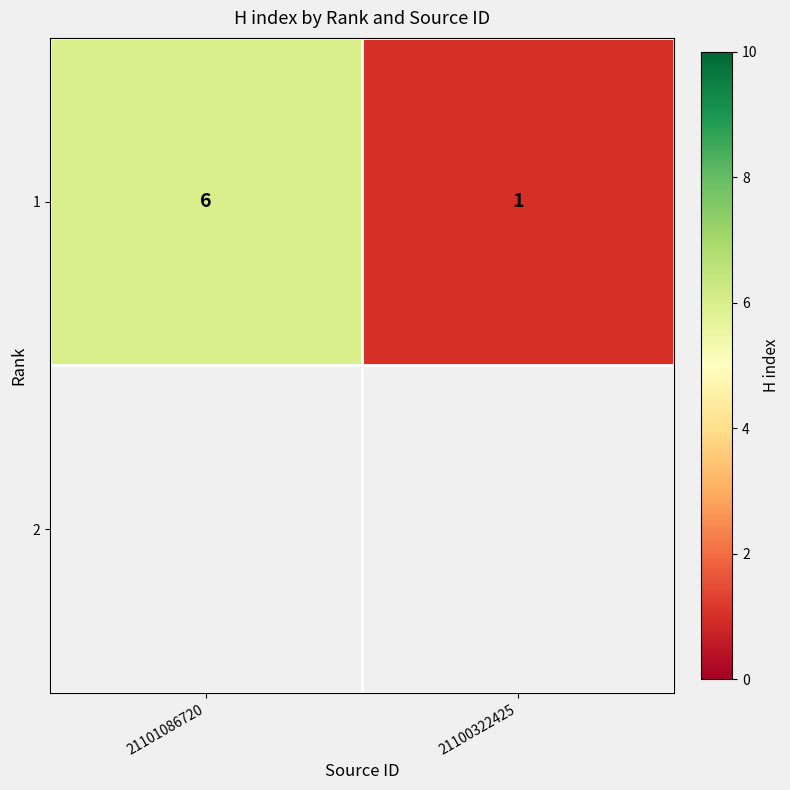

How many data points are less than 6?

1